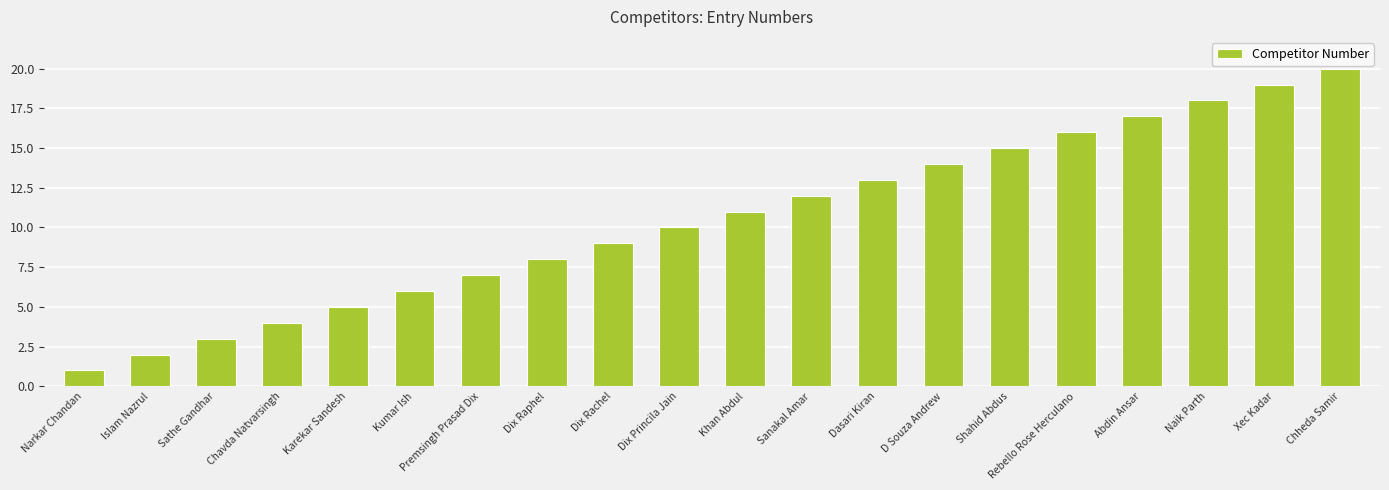

The value at Rebello Rose Herculano is 16. True or false?

True